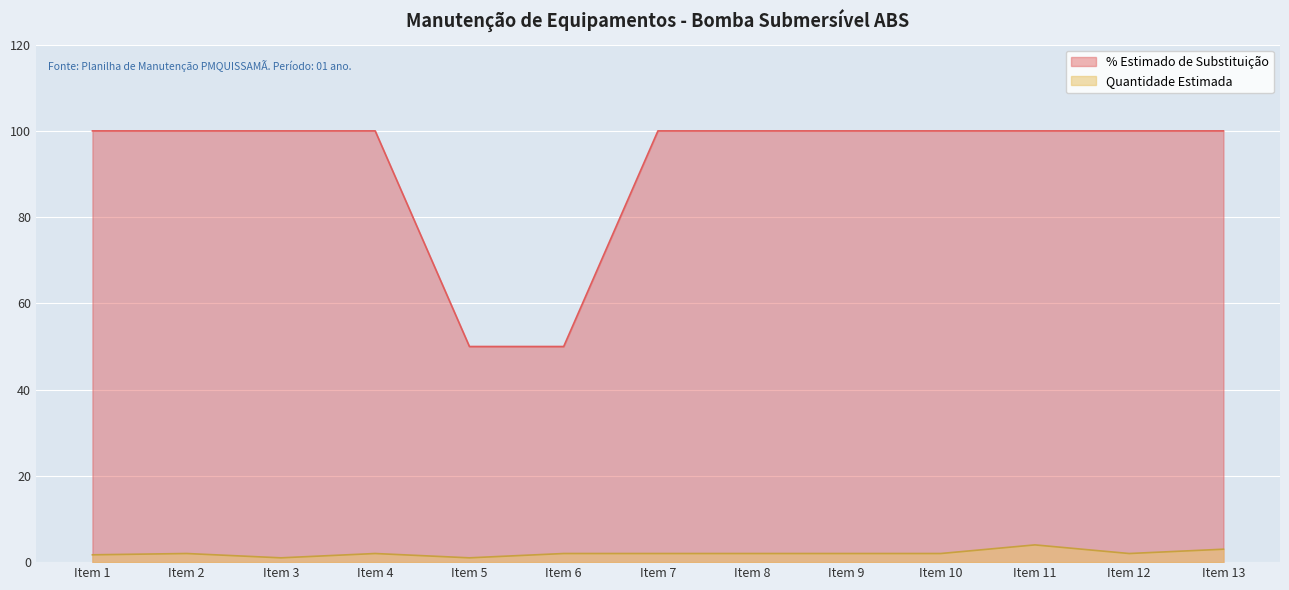

True or false: Quantidade Estimada and % Estimado de Substituição cross at least once.

False